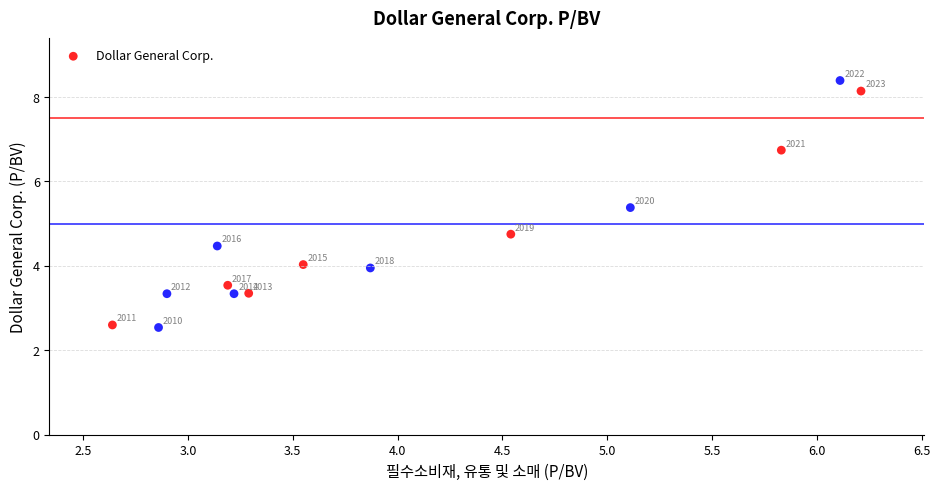

What is the range of X values (max minus min)?

3.6